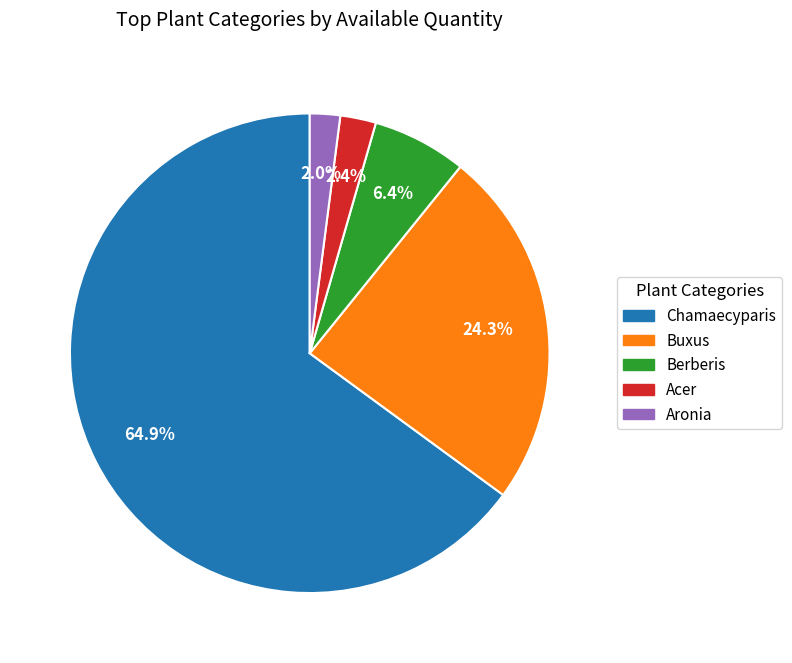

Is the sum of Acer and Aronia greater than half?

No